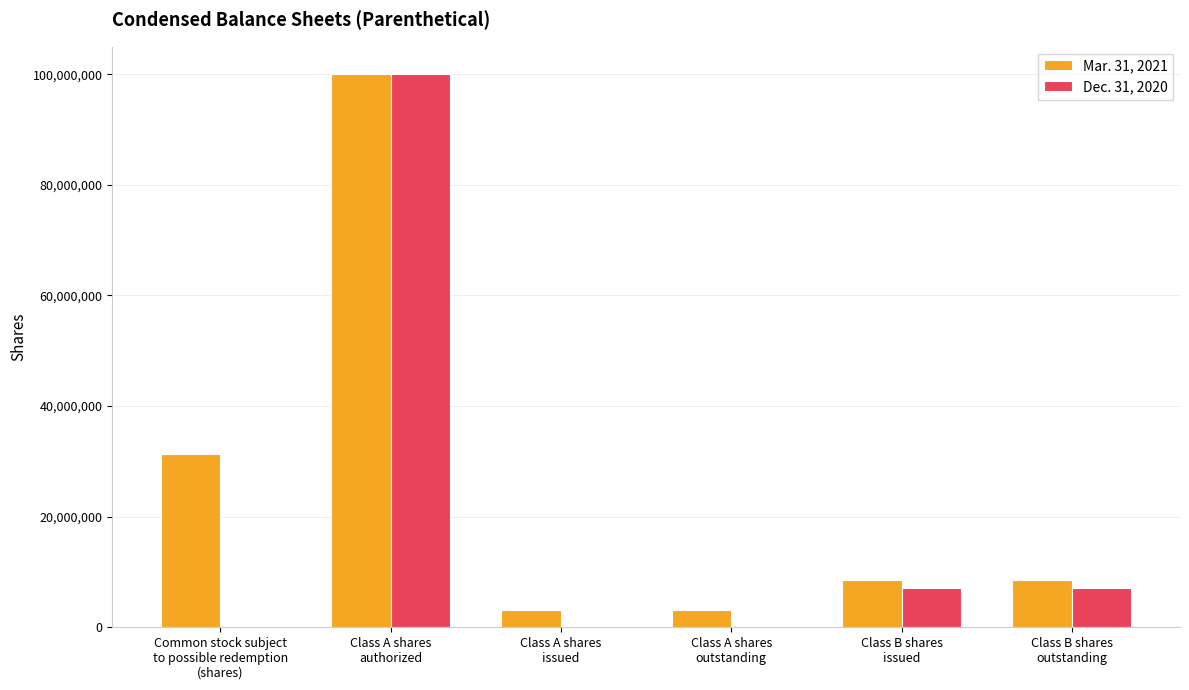

What is the sum of the Mar. 31, 2021 values at Class A shares
authorized and Class B shares
outstanding?

108625000